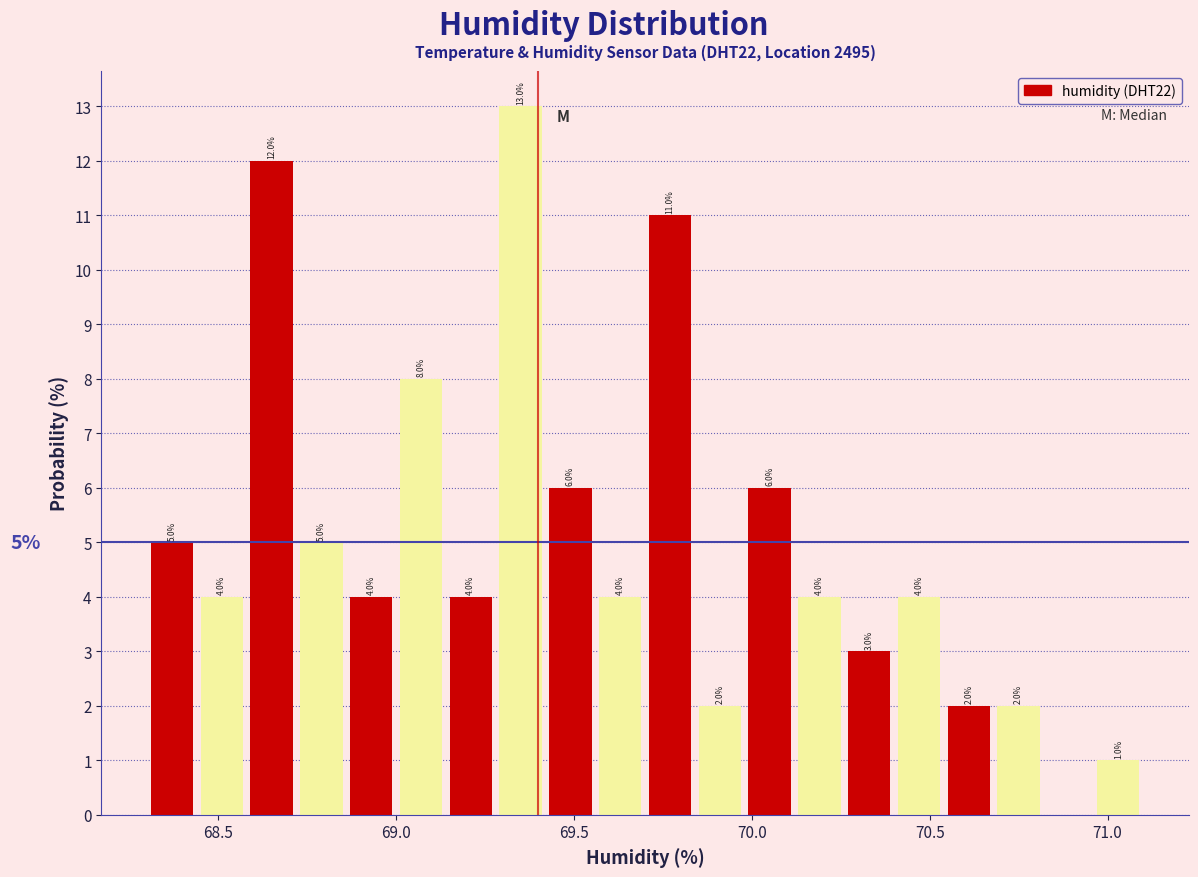

Read against the x-axis, roughly where is the centre of the tallest bar?

69.35